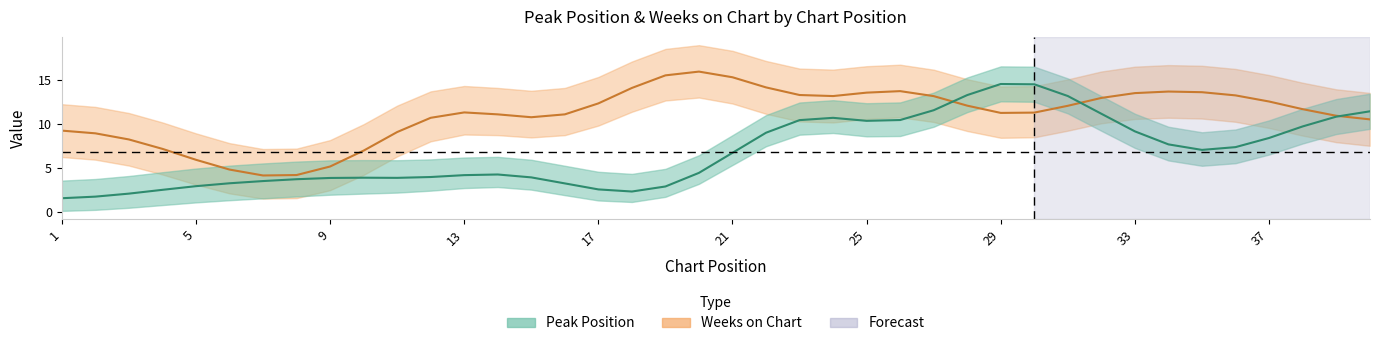

True or false: Peak Position and Weeks on Chart cross at least once.

True